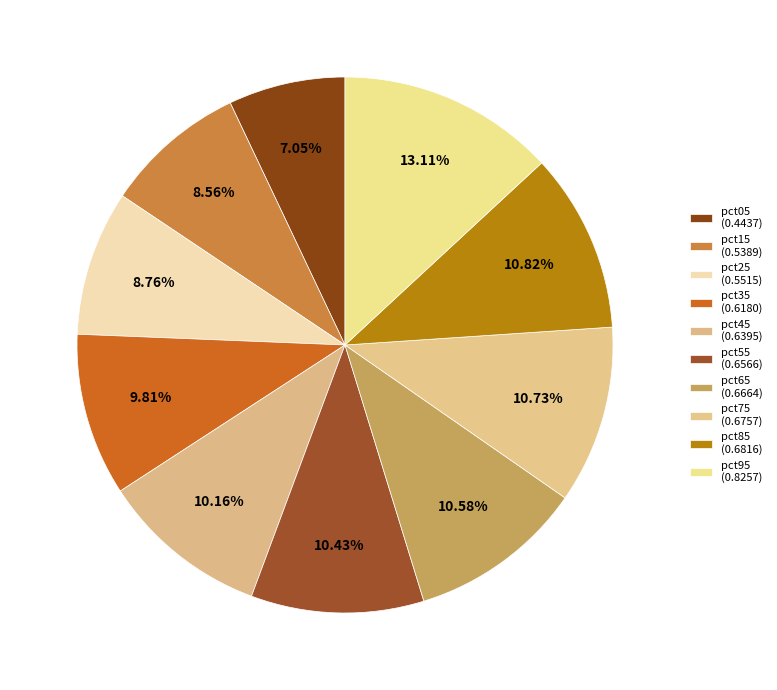

Which slice is the largest?

pct95